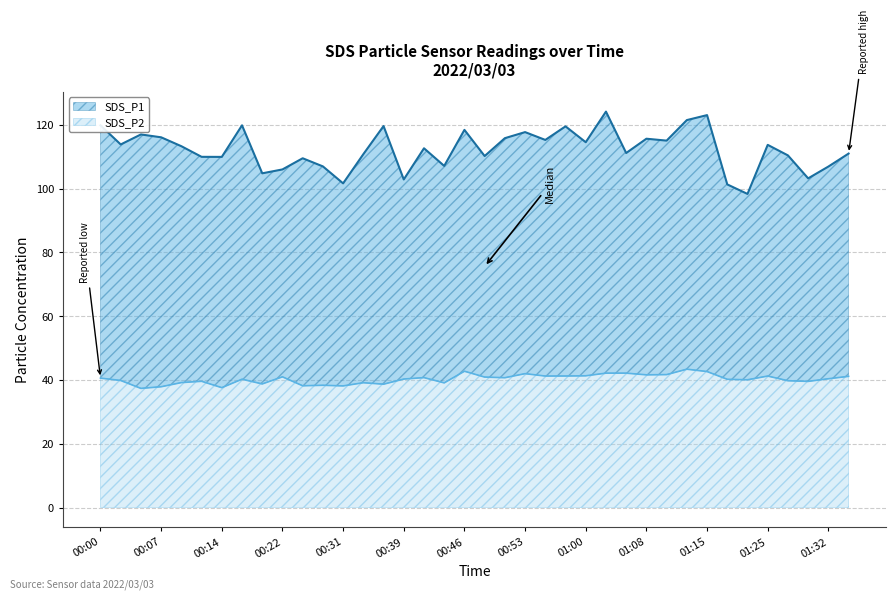

What is the difference between the maximum and minimum values in the SDS_P1 series?

25.8